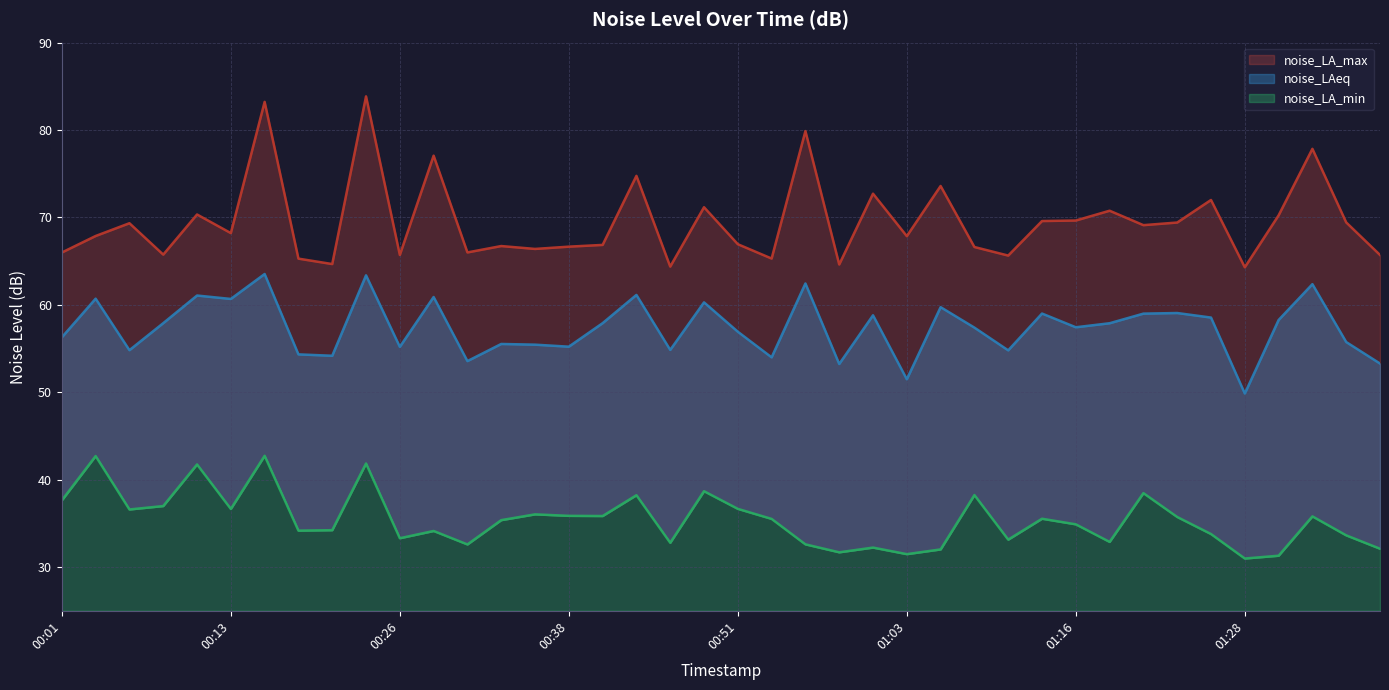

Does the chart have visible grid lines?

Yes